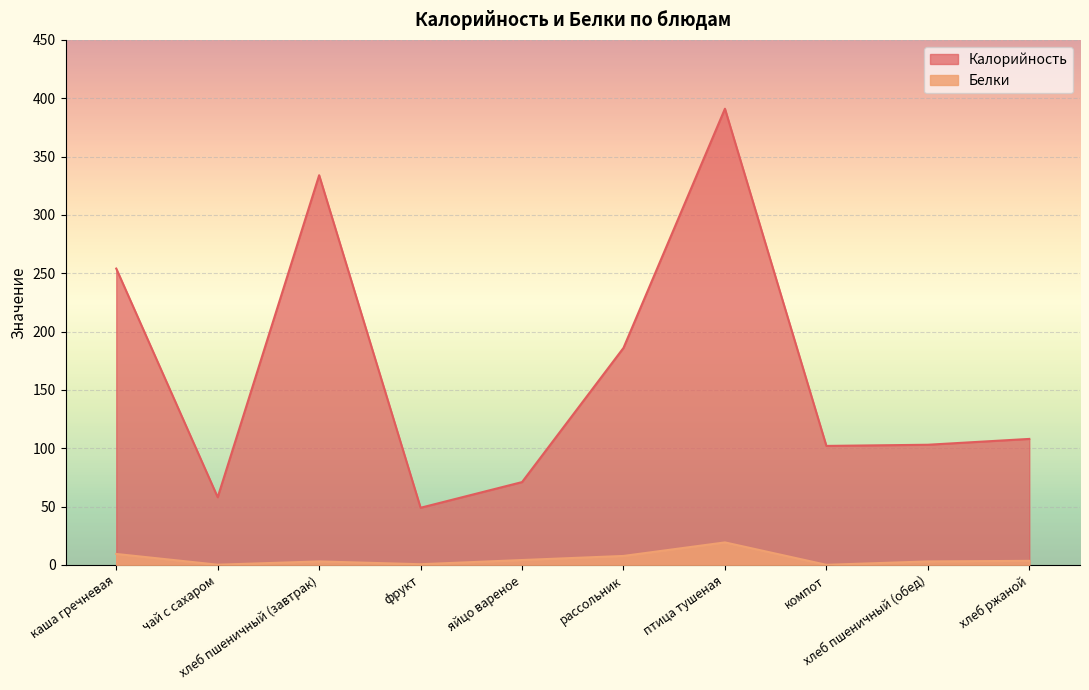

Count the number of data series in this chart.

2